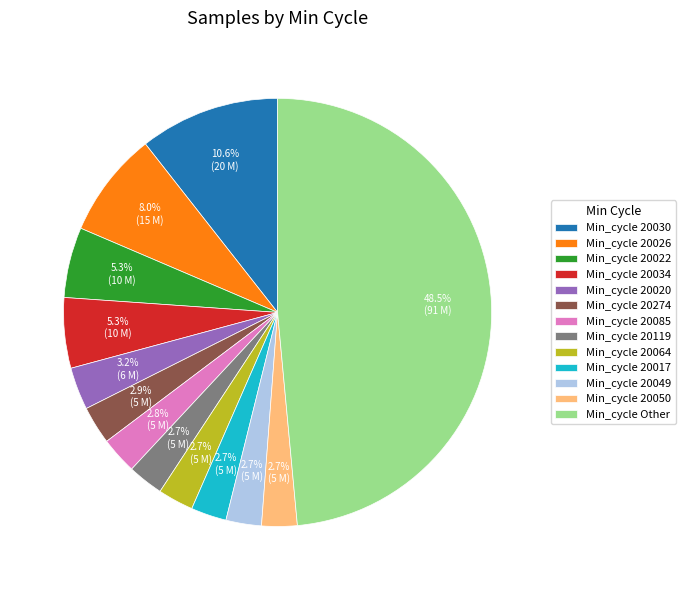

Which slice is the largest?

Min_cycle Other